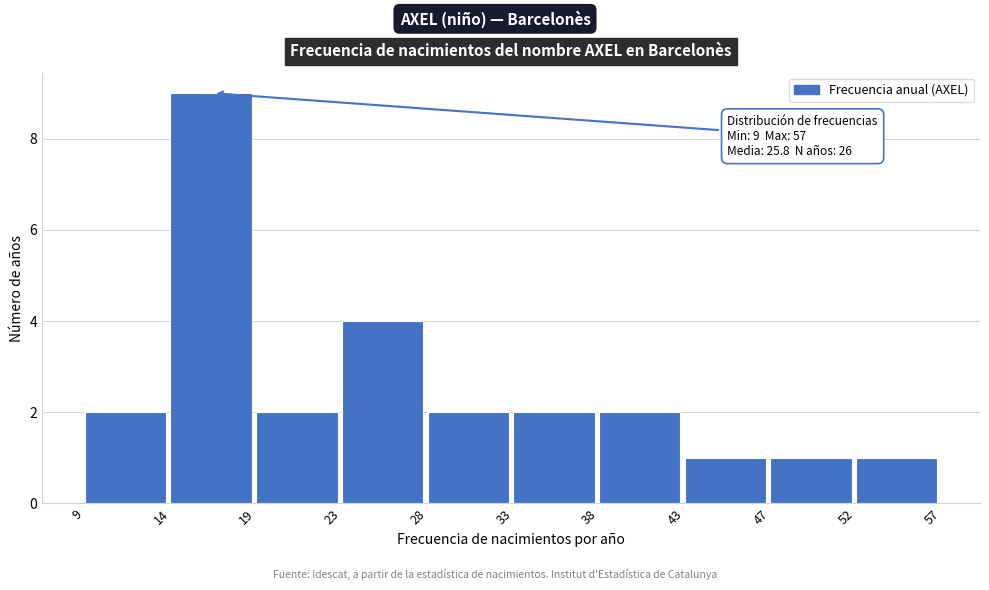

Over which range of the x-axis is the bar tallest?

14 to 19